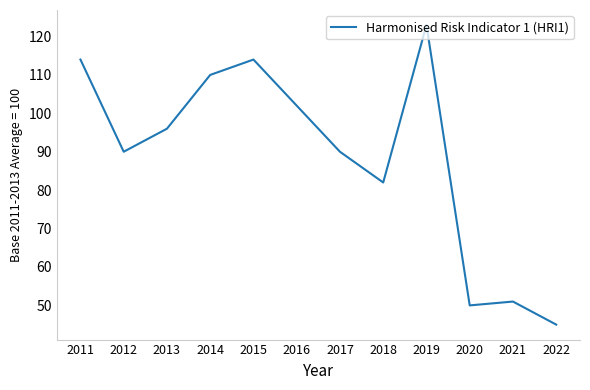

What is the minimum value shown in the chart?

45